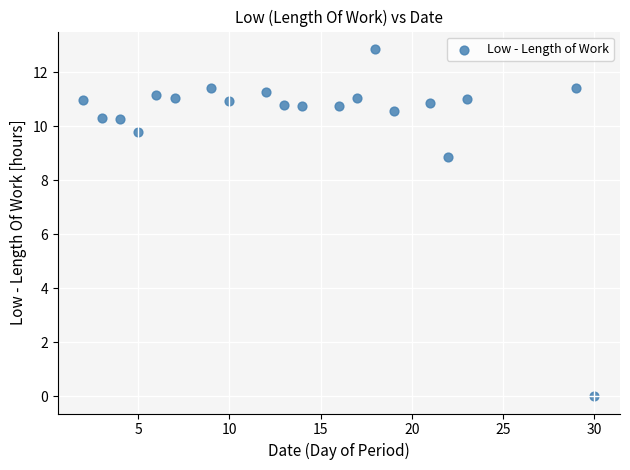

What Y value in the scatter plot is closest to 6?

8.8